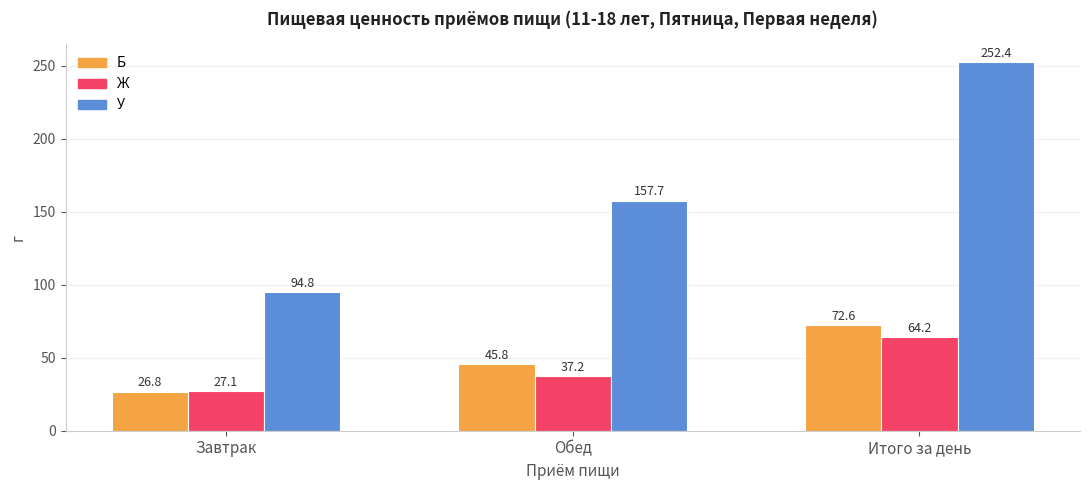

How many series are shown in this chart?

3